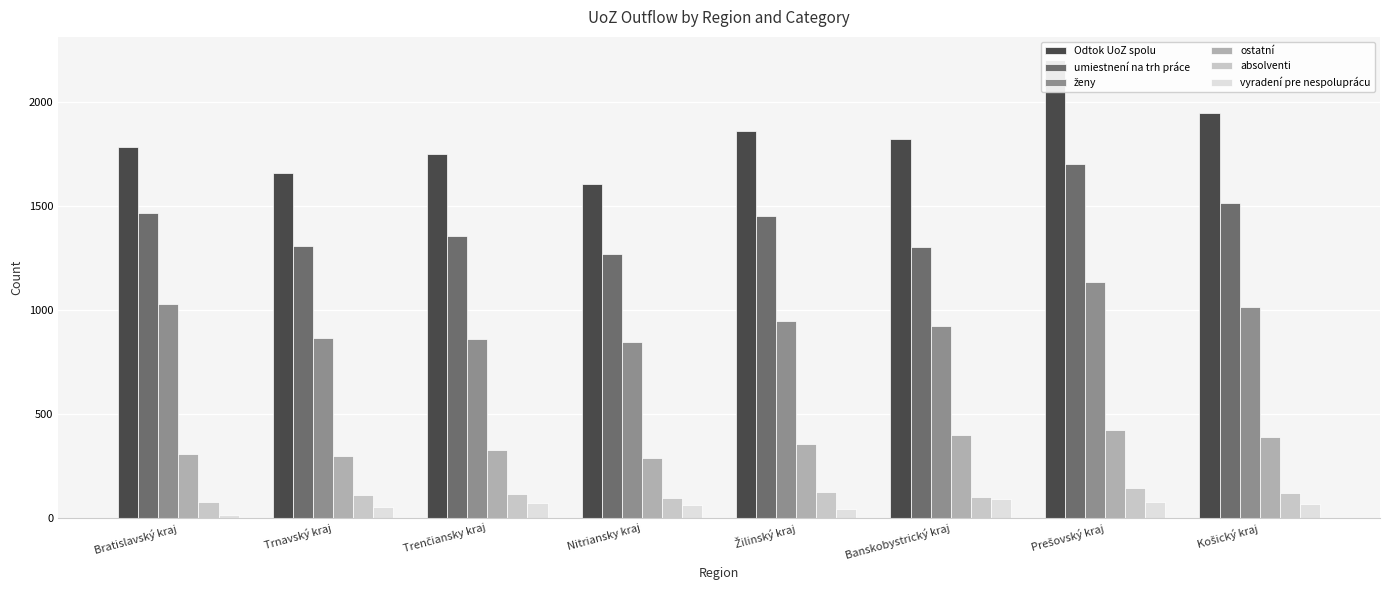

At which category is the sum across all series the highest?

Prešovský kraj